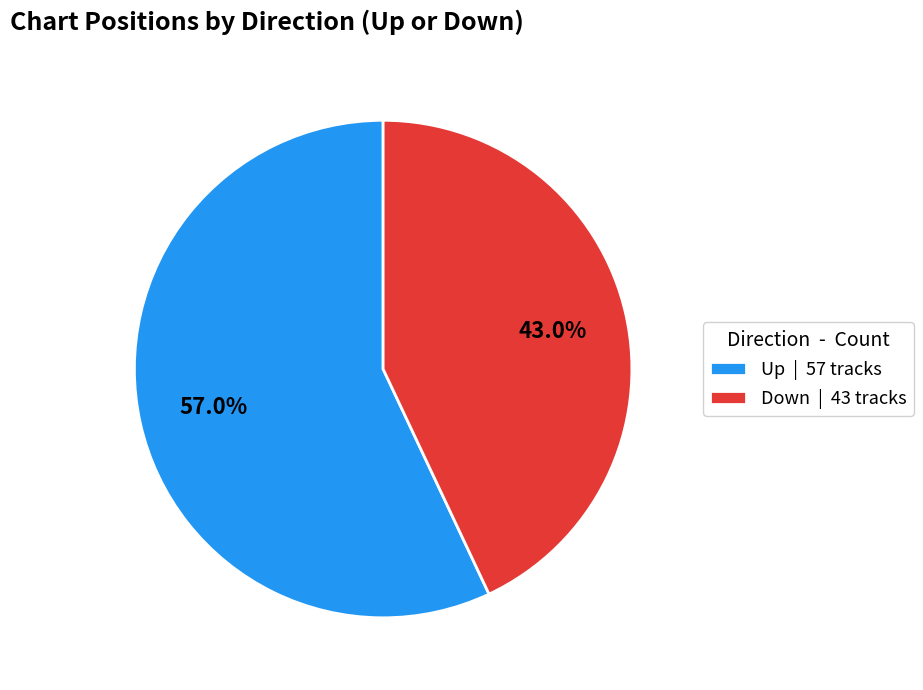

Count the number of slices in the pie.

2